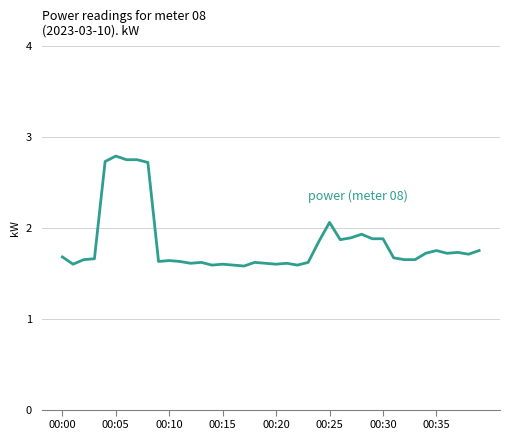

The chart shows a value of 2.3 at 00:35. True or false?

False